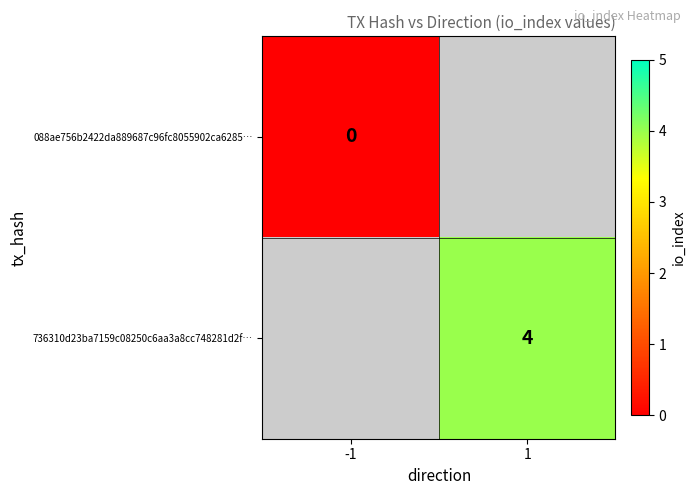

The 736310d23ba7159c08250c6aa3a8cc748281d2f… series shows 2 at 1. True or false?

False